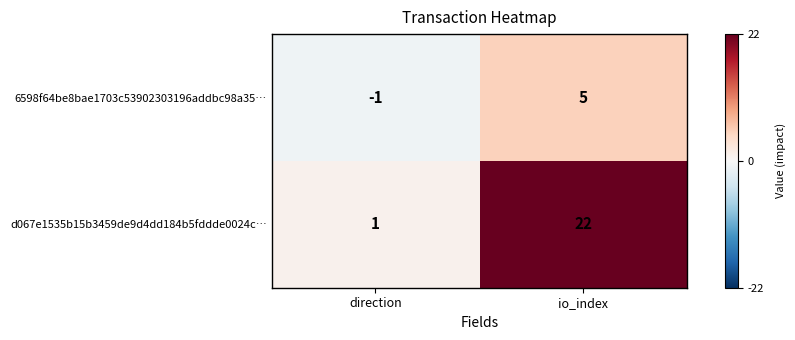

Count the number of categories in the chart.

2